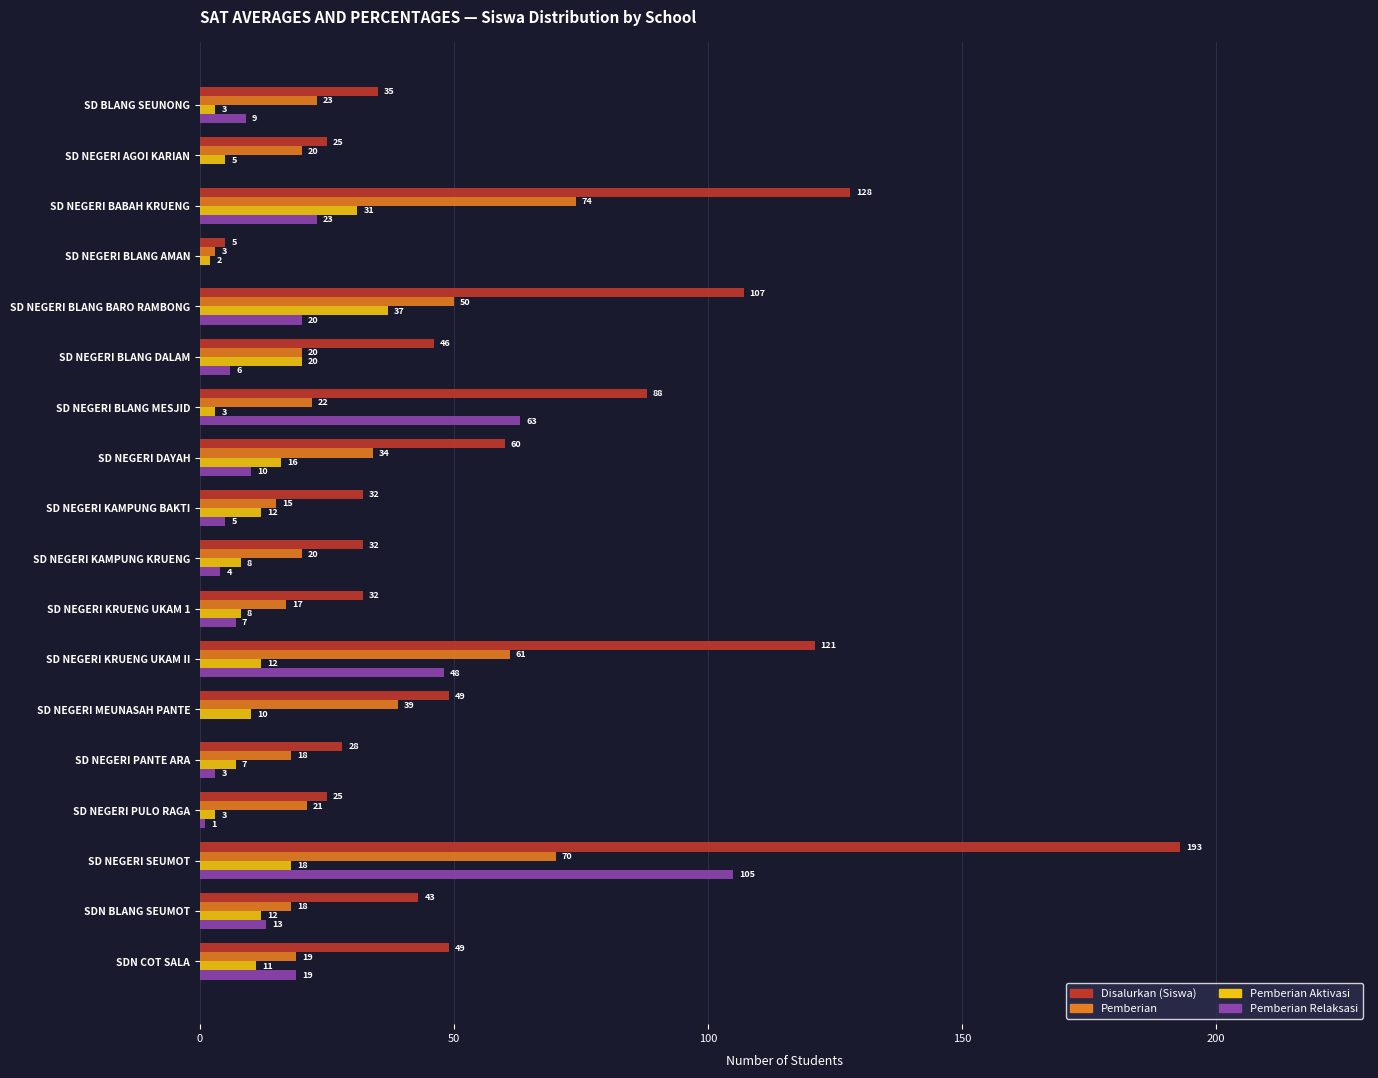

How many data points does each series have?

18